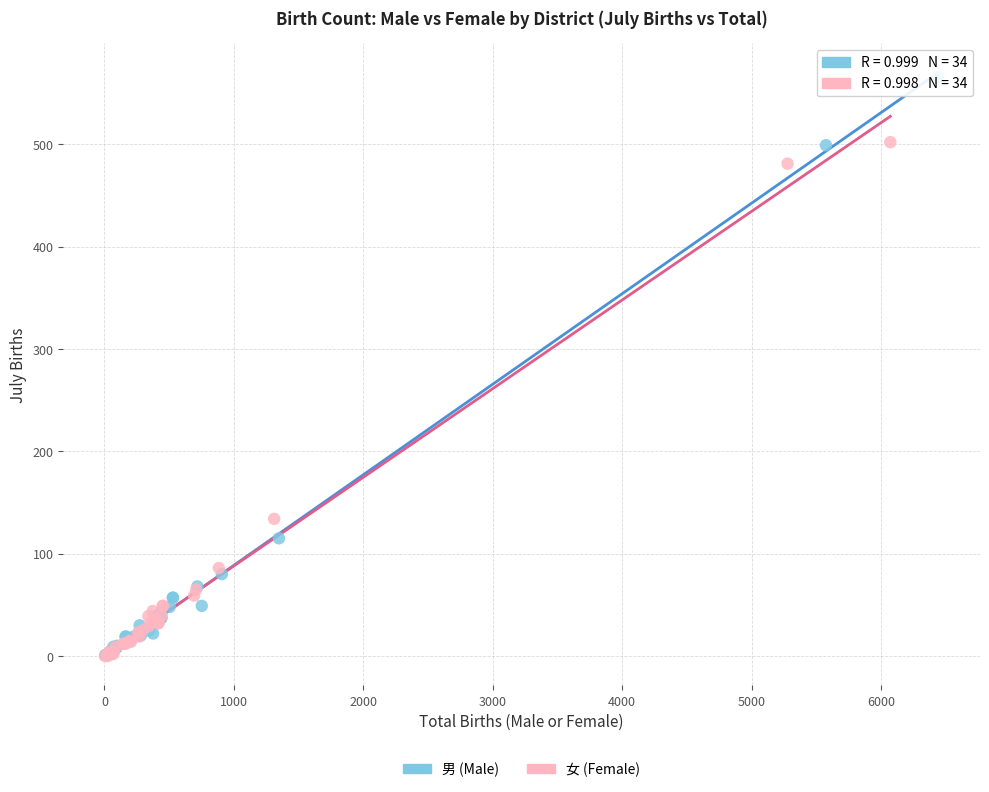

What are all the series names shown in the legend?

男 (Male), 女 (Female)